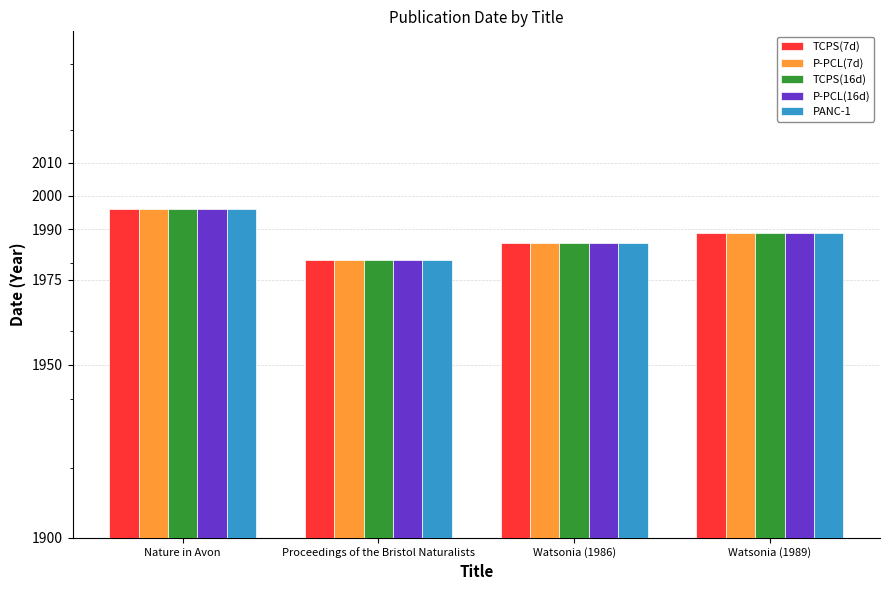

Reading right to left, extract all data points from this chart.

TCPS(7d): 1989	1986	1981	1996
P-PCL(7d): 1989	1986	1981	1996
TCPS(16d): 1989	1986	1981	1996
P-PCL(16d): 1989	1986	1981	1996
PANC-1: 1989	1986	1981	1996